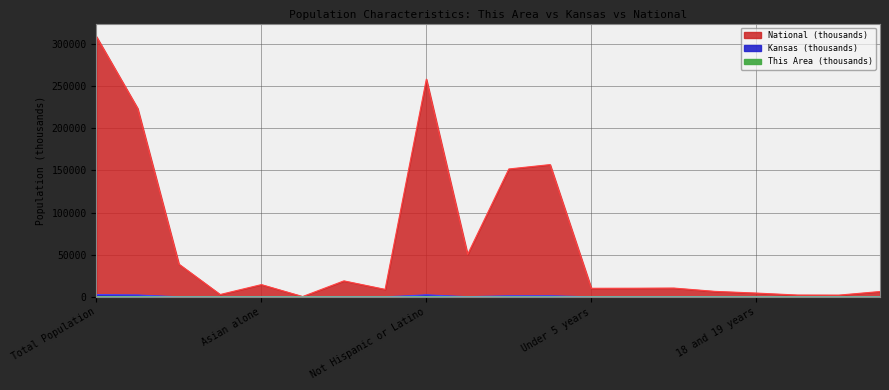

Which series changed the most between White alone and Native Hawaiian and Other Pacific?

National